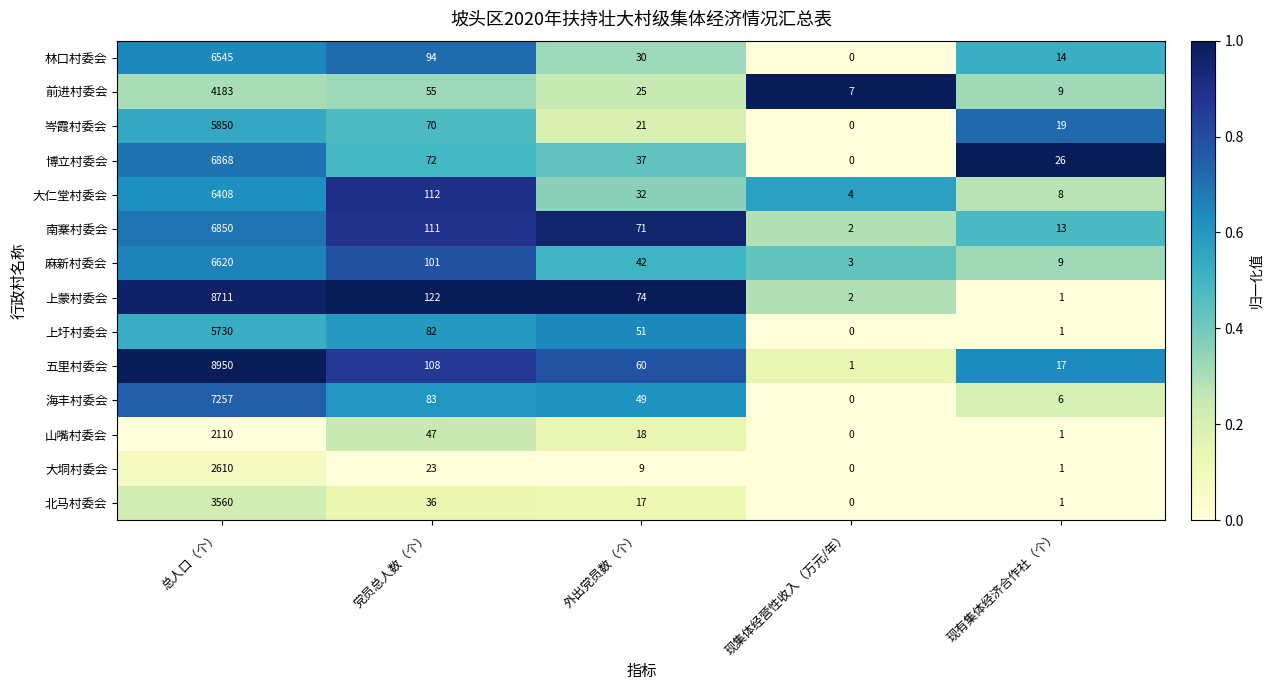

Which label corresponds to the largest value in the chart?

总人口（个）